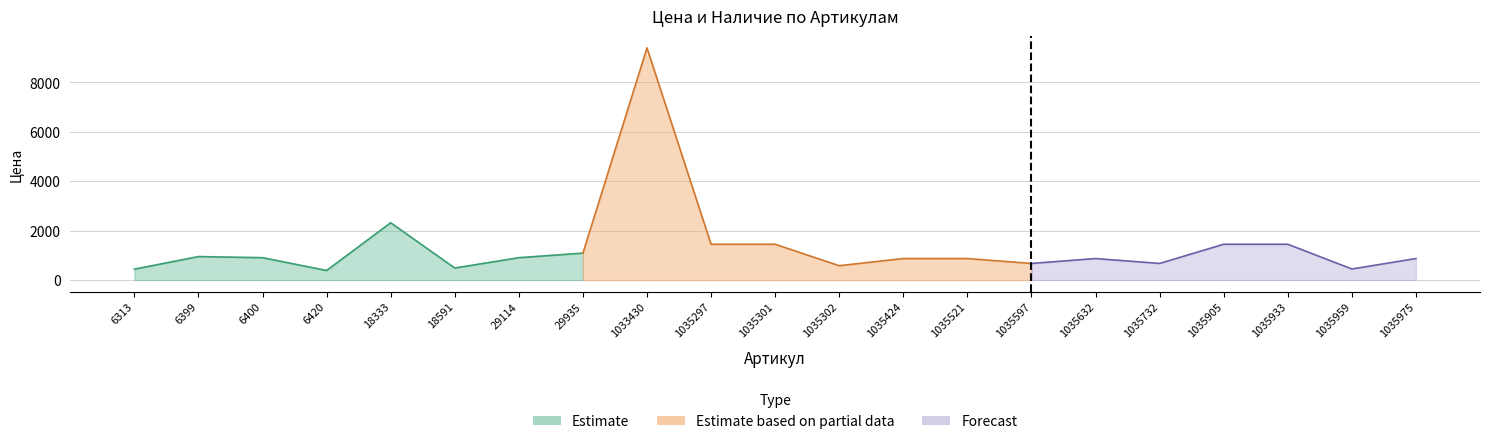

At which category is the sum across all series the highest?

1033430